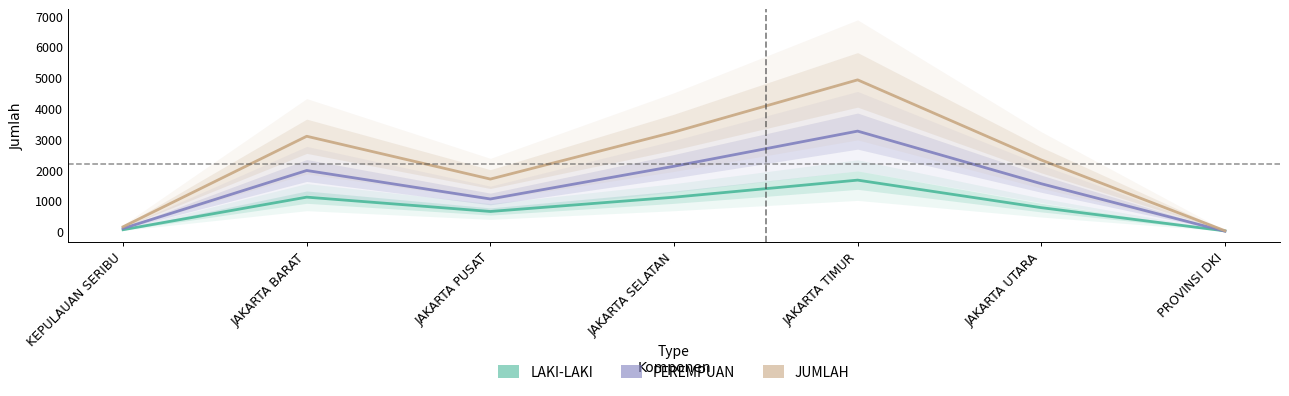

Is this an area chart (filled region under the line)?

No